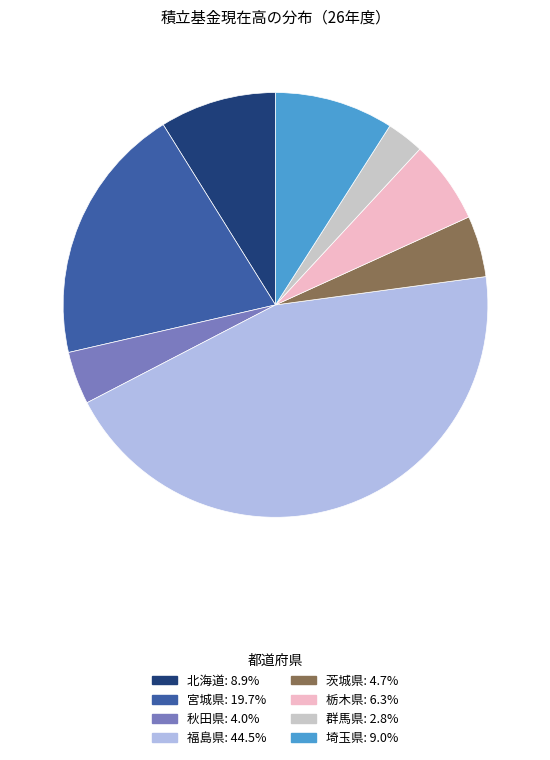

What is the largest slice in the pie chart?

福島県